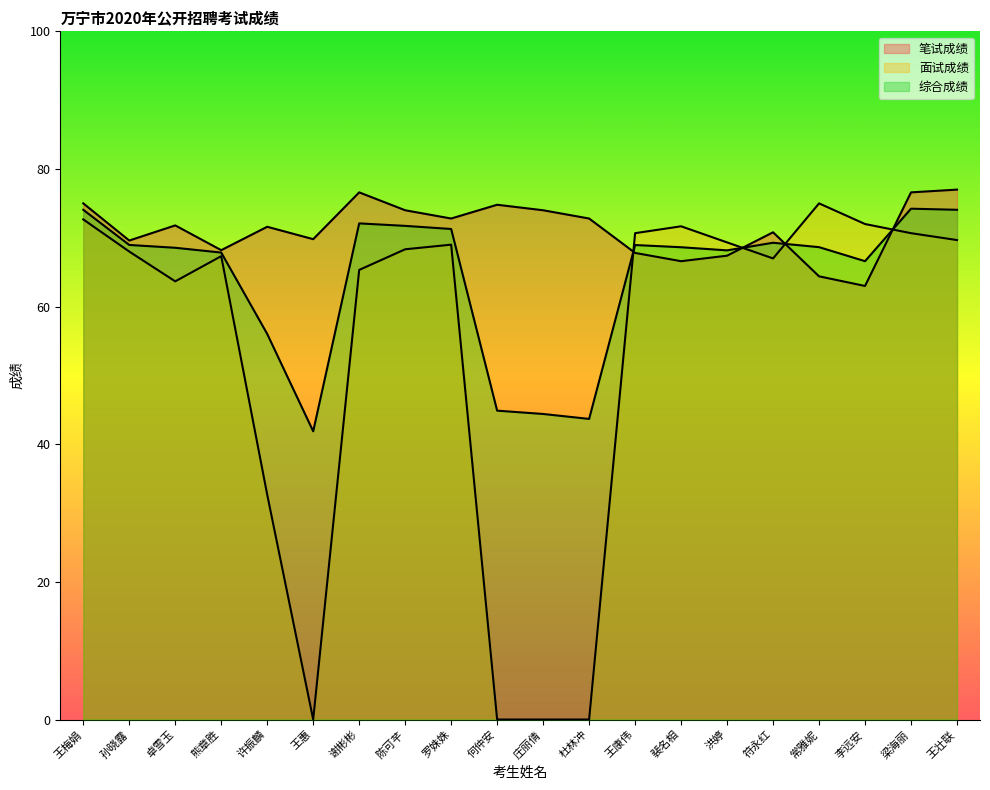

What is the difference between the 综合成绩 values at 熊章胜 and 谢彬彬?

4.2